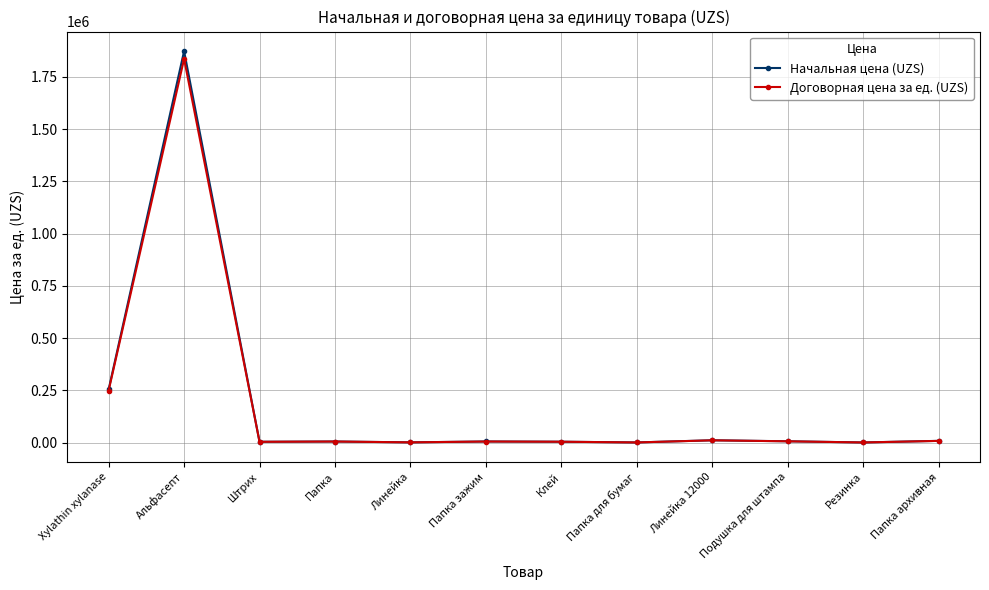

Where is the first local maximum for Начальная цена (UZS)?

Альфасепт